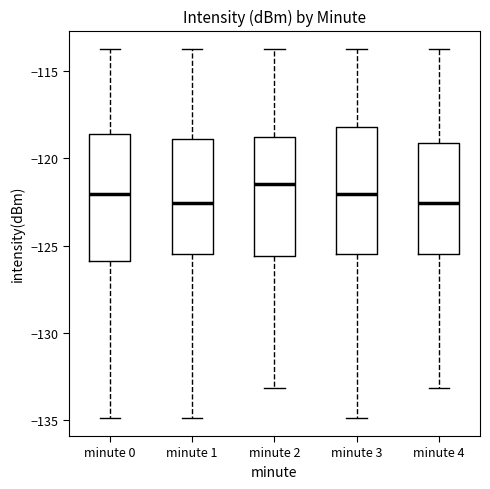

Reading left to right, transcribe this box plot: for each box, give where its median line is, the range the box spans, and where its two whiskers end, as read against the y-axis. The values are not printed on the chart, so give them approximately, as read against the axis.

minute 0: median -122.0, box -126.0 to -118.5, whiskers -135.0 to -113.5
minute 1: median -122.5, box -125.5 to -119.0, whiskers -135.0 to -113.5
minute 2: median -121.5, box -125.5 to -119.0, whiskers -133.0 to -113.5
minute 3: median -122.0, box -125.5 to -118.0, whiskers -135.0 to -113.5
minute 4: median -122.5, box -125.5 to -119.0, whiskers -133.0 to -113.5